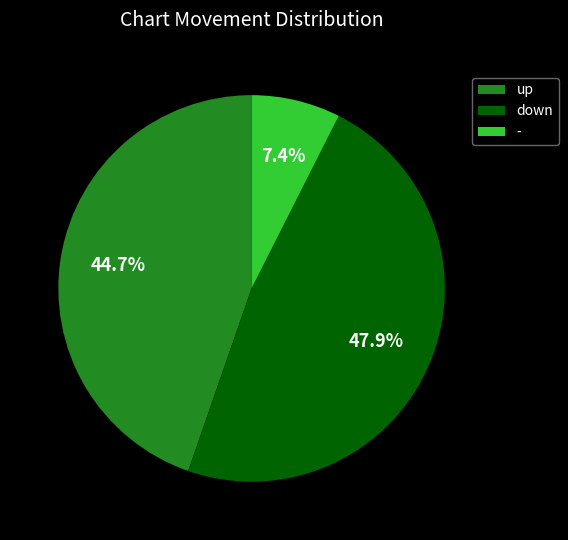

What is the smallest slice in the pie chart?

-